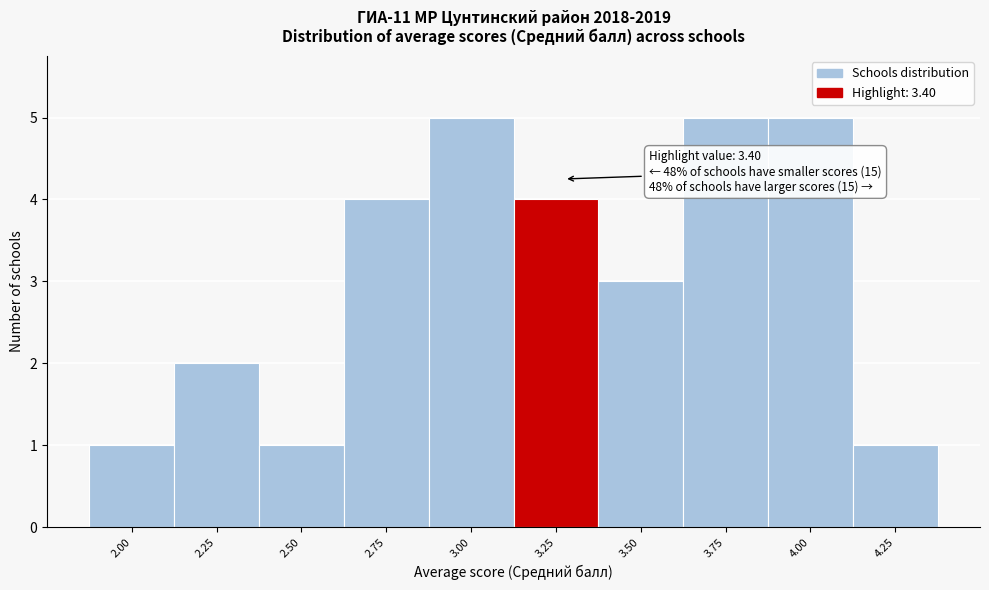

Reading left to right, list all the values displayed in this chart.

2.00=1	2.25=2	2.50=1	2.75=4	3.00=5	3.25=4	3.50=3	3.75=5	4.00=5	4.25=1